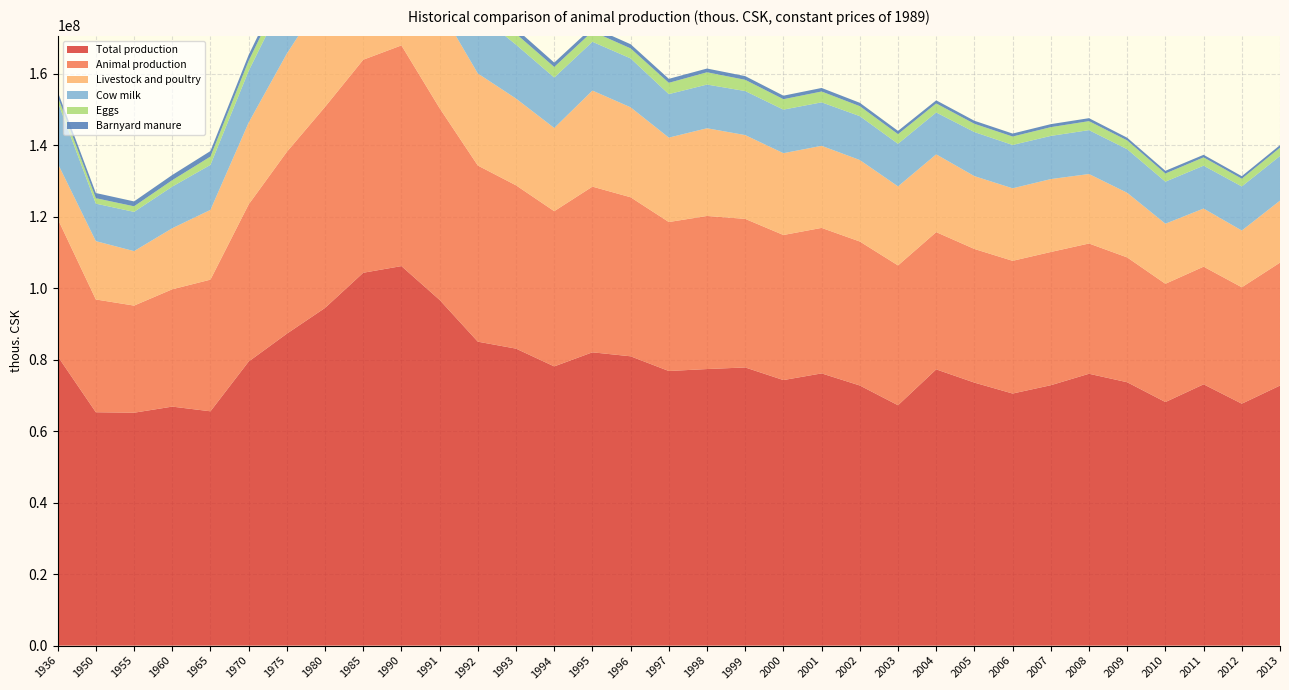

Reading left to right, transcribe all the data shown in this chart.

Total production: 1936=80946214	1950=65271780	1955=65136763	1960=66844285	1965=65535284	1970=79450909	1975=87238538	1980=94448412	1985=104282346	1990=106142680	1991=96683435	1992=85008389	1993=83058765	1994=78090204	1995=82030749	1996=80916103	1997=76802916	1998=77350760	1999=77798014	2000=74269224	2001=76134746	2002=72751700	2003=67226937	2004=77260565	2005=73558157	2006=70500408	2007=72827435	2008=76031004	2009=73662835	2010=68123358	2011=73080354	2012=67659625	2013=72736379
Animal production: 1936=38444784	1950=31537046	1955=29958543	1960=32811144	1965=36817609	1970=43936611	1975=50853832	1980=56217510	1985=59577381	1990=61725831	1991=53611636	1992=49257765	1993=45671561	1994=43411166	1995=46336895	1996=44477862	1997=41664936	1998=42816013	1999=41548472	2000=40569399	2001=40691474	2002=40268659	2003=39102515	2004=38381500	2005=37374534	2006=37115439	2007=37263362	2008=36433298	2009=34905695	2010=33069821	2011=32903866	2012=32556338	2013=34375685
Livestock and poultry: 1936=15498337	1950=16315611	1955=15234446	1960=17072116	1965=19513332	1970=22887818	1975=27472435	1980=31309616	1985=30954371	1990=32467893	1991=27968144	1992=25749943	1993=24265962	1994=23271839	1995=26871039	1996=25158871	1997=23609271	1998=24526824	1999=23437582	2000=22880240	2001=22958396	2002=22788622	2003=22110213	2004=21758247	2005=20371549	2006=20282871	2007=20388108	2008=19432530	2009=18075849	2010=16804296	2011=16259685	2012=15869869	2013=17341835
Cow milk: 1936=17249567	1950=10485702	1955=10978486	1960=11644599	1965=12583286	1970=14454627	1975=16804472	1980=18157244	1985=21206645	1990=21611351	1991=18561173	1992=16660526	1993=15076112	1994=14107838	1995=13639910	1996=13676805	1997=12165719	1998=12223427	1999=12313017	2000=12186536	2001=12157925	2002=12274101	2003=11905479	2004=11710854	2005=12324488	2006=12124696	2007=12075831	2008=12274506	2009=12184006	2010=11756237	2011=11986572	2012=12333066	2013=12485340
Barnyard manure: 1936=1371463	1950=1444802	1955=1368990	1960=1448642	1965=1545183	1970=1647048	1975=1687754	1980=1809409	1985=1780869	1990=1801855	1991=1716134	1992=1511675	1993=1397534	1994=1223179	1995=1163703	1996=1161355	1997=1118048	1998=1042602	1999=1039780	2000=987366	2001=988058	2002=947284	2003=911902	2004=871111	2005=848399	2006=837029	2007=840948	2008=828552	2009=763058	2010=760834	2011=715321	2012=714320	2013=721056
Eggs: 1936=1449161	1950=1525995	1955=1556526	1960=1799508	1965=2325969	1970=2823006	1975=3166885	1980=3385465	1985=3692866	1990=3703977	1991=3528765	1992=3408650	1993=3043183	1994=2950828	1995=2894715	1996=2800682	1997=3156191	1998=3434213	1999=3142056	2000=2910742	2001=3030466	2002=2784849	2003=2699007	2004=2519990	2005=2310704	2006=2351881	2007=2447111	2008=2514723	2009=2454453	2010=2280400	2011=2321351	2012=2162826	2013=2313120